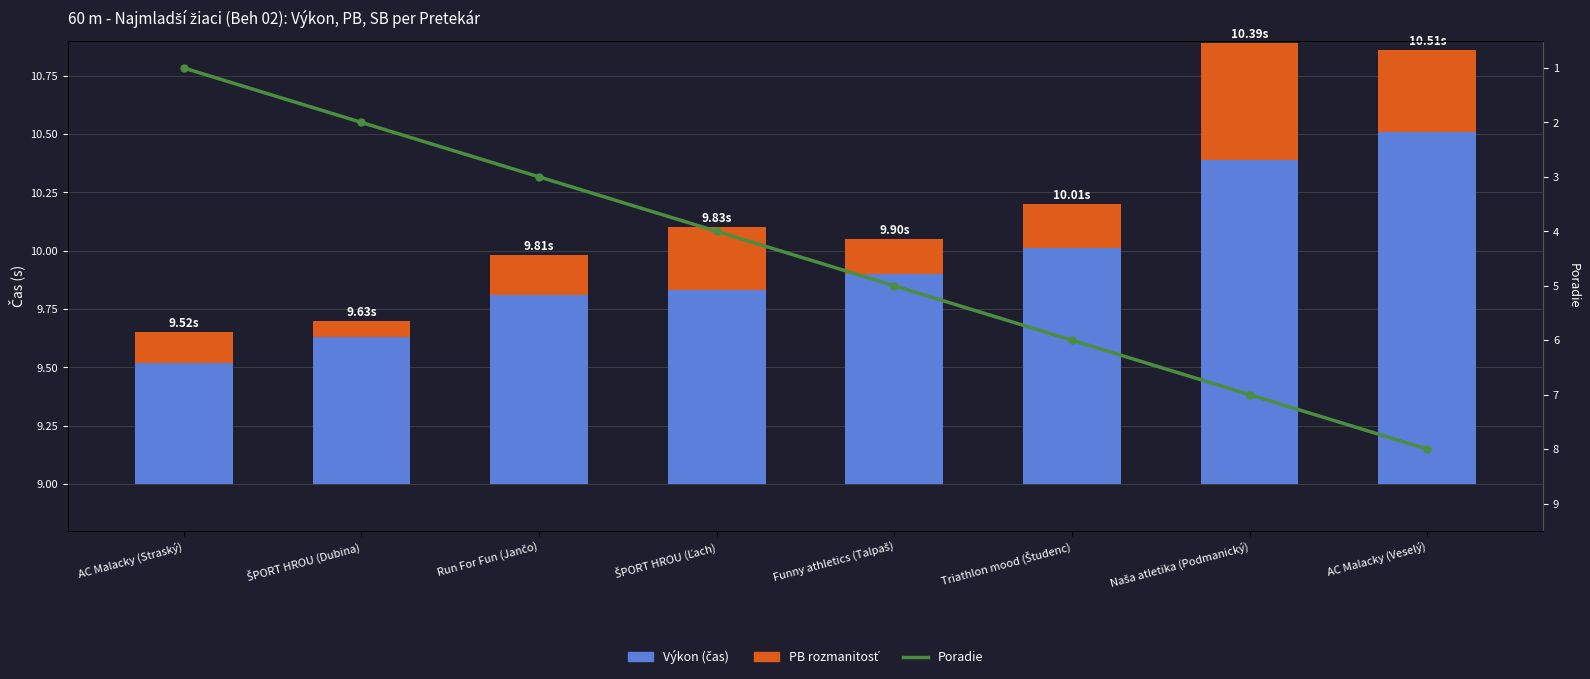

At which category is the sum across all series the highest?

AC Malacky (Veselý)